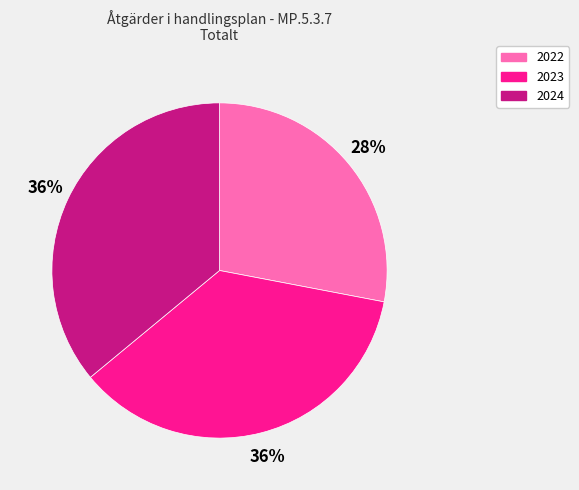

Is the sum of 2022 and 2024 greater than half?

Yes